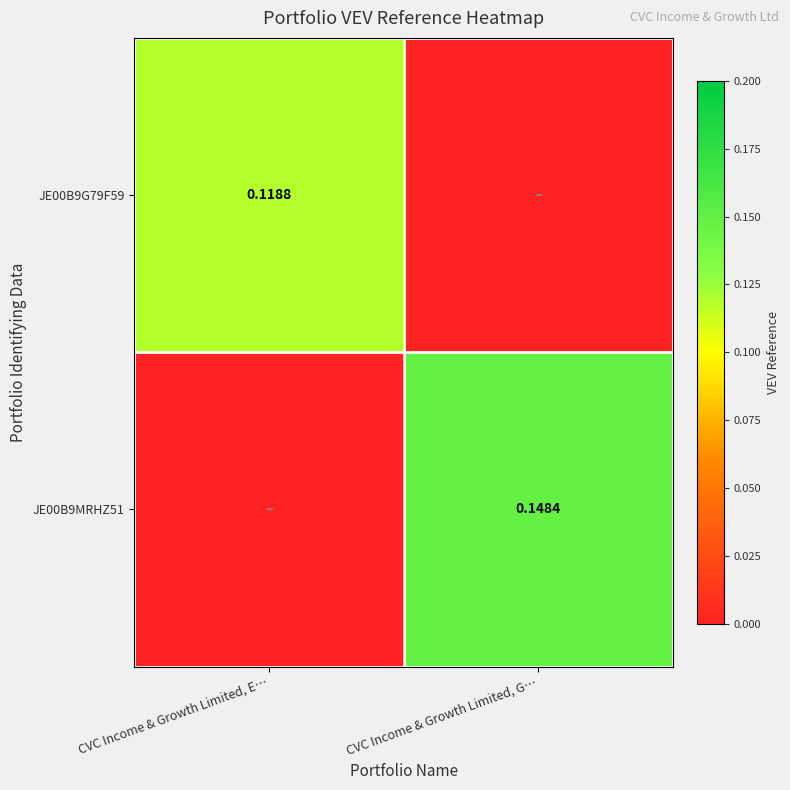

Is the value of JE00B9G79F59 at CVC Income & Growth Limited, E… greater than the value of JE00B9MRHZ51 at CVC Income & Growth Limited, G…?

No